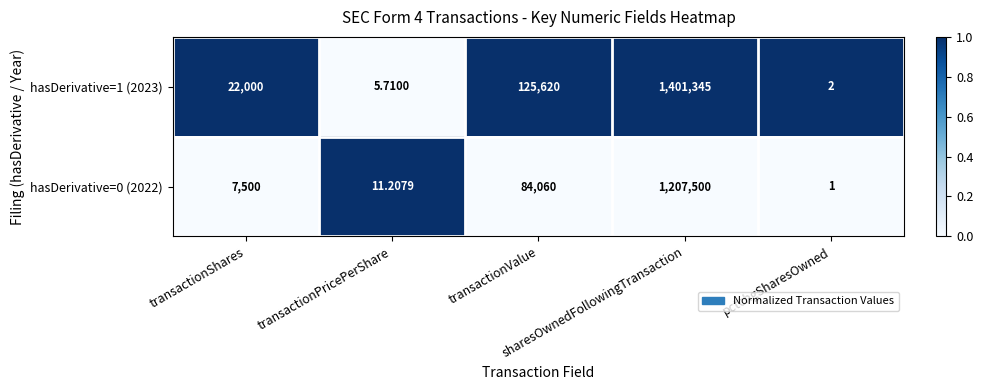

Which series has the largest total across all categories?

hasDerivative=1 (2023)